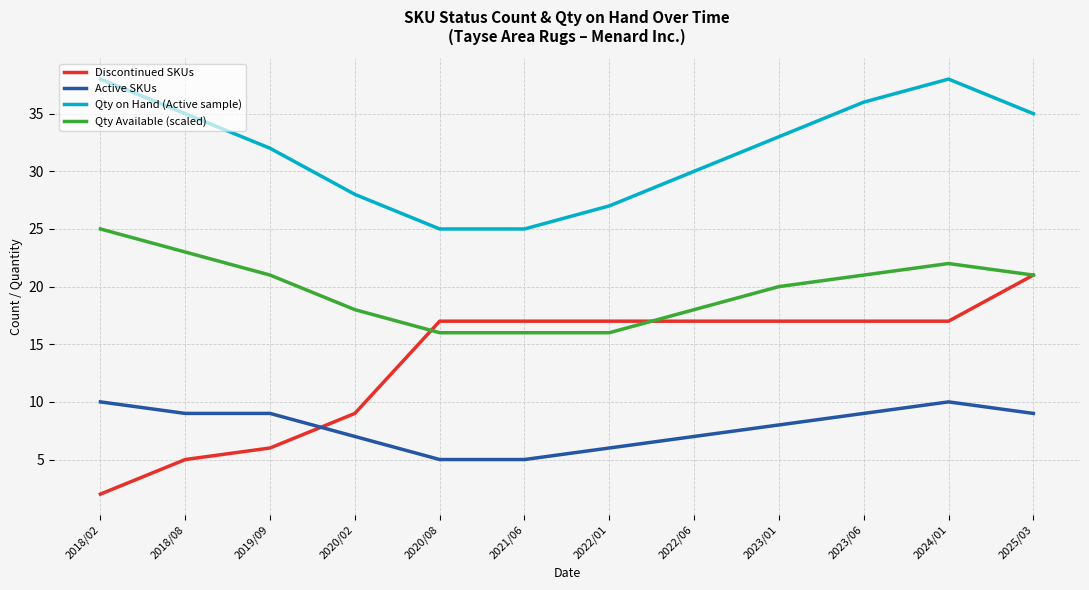

What is the difference between the highest and lowest values at 2025/03?

26